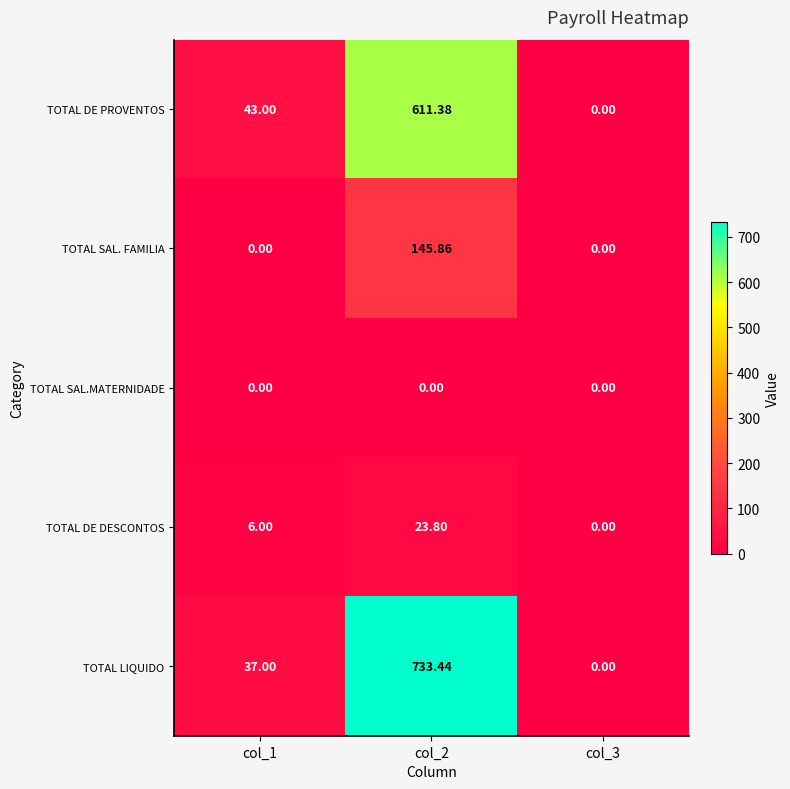

Which series has the widest spread of values?

TOTAL LIQUIDO